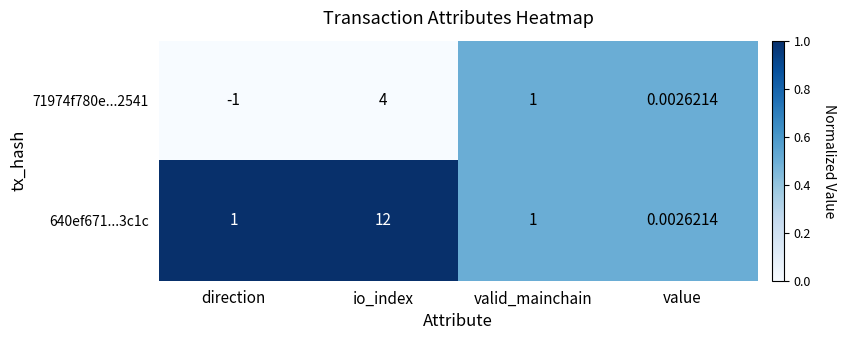

What is the total value across all series at io_index?

16.0